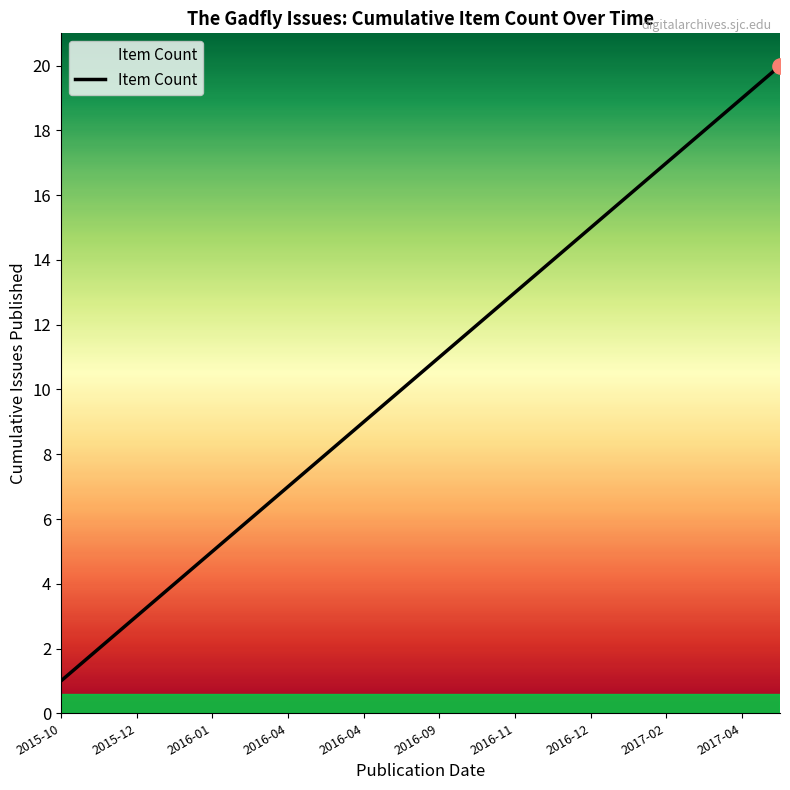

What is the maximum value shown in the chart?

20